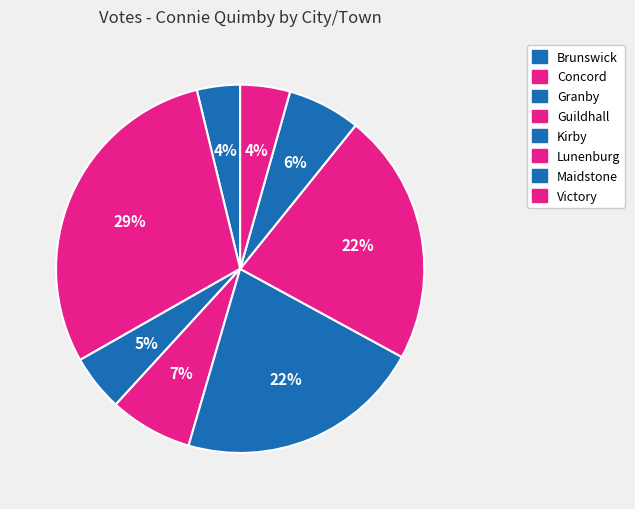

What percentage is the Granby slice, to the nearest percent?

5%